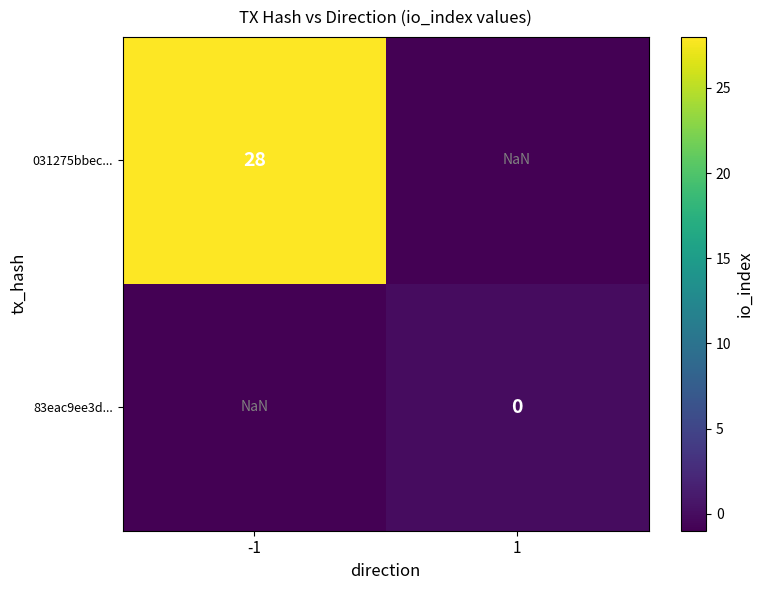

Is the value of 031275bbec... at 1 greater than the value of 83eac9ee3d... at 1?

No